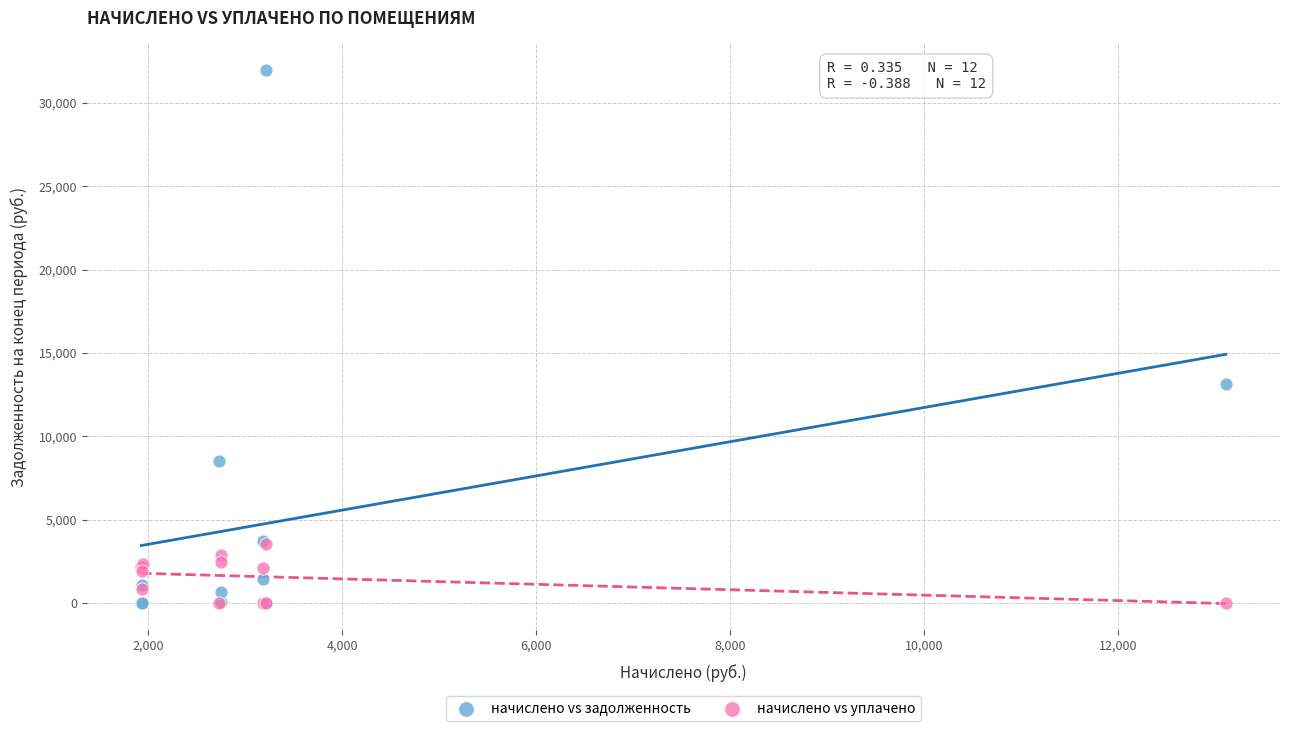

In the начислено vs задолженность series, what Y value is closest to 15988?

13111.5